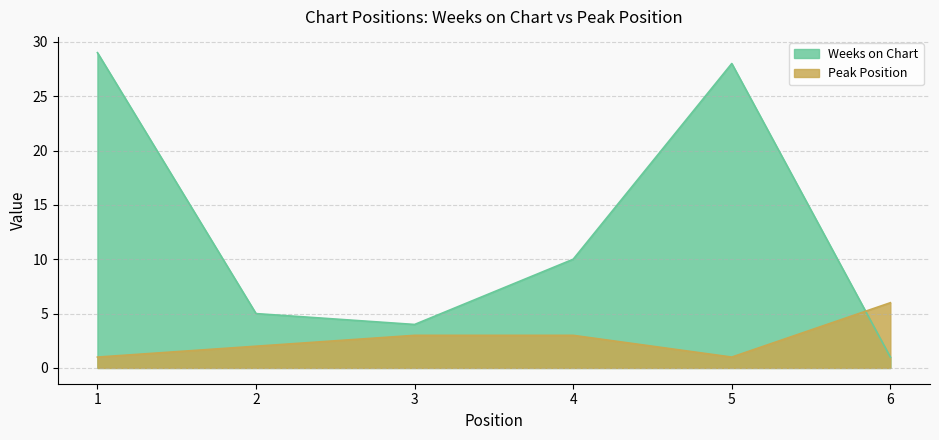

What are all the series names shown in the legend?

Weeks on Chart, Peak Position